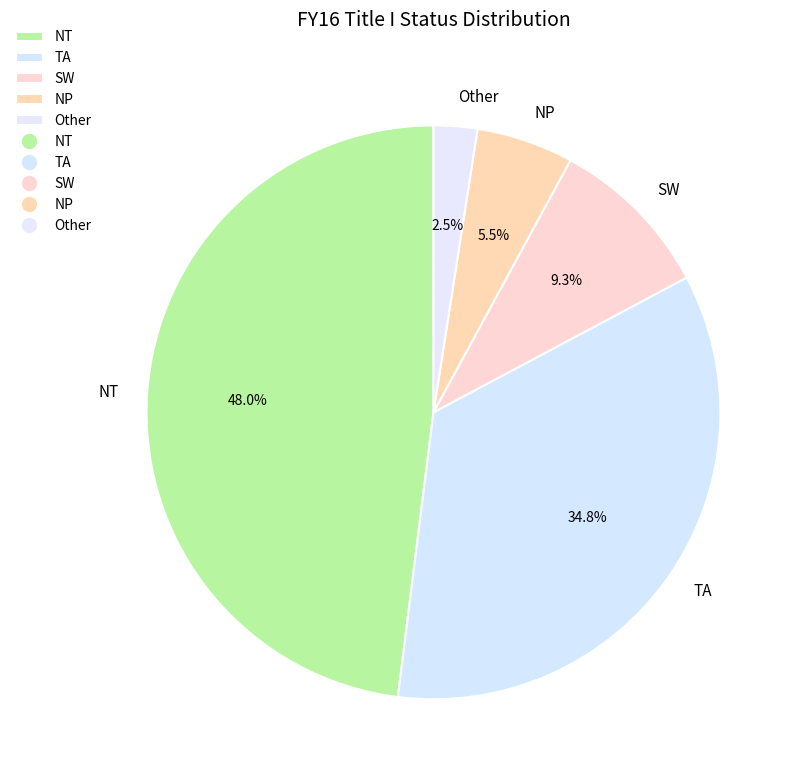

Is there any slice that represents more than half of the pie?

No